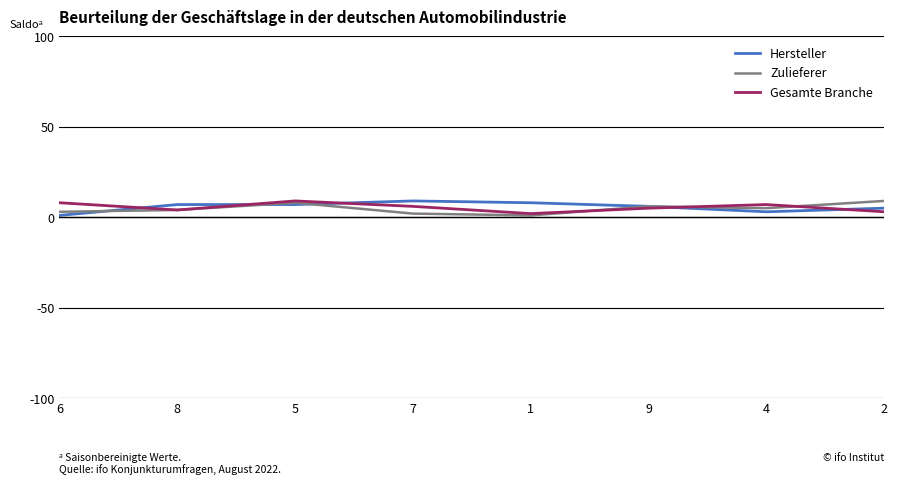

The Hersteller series shows 7 at 5. True or false?

True